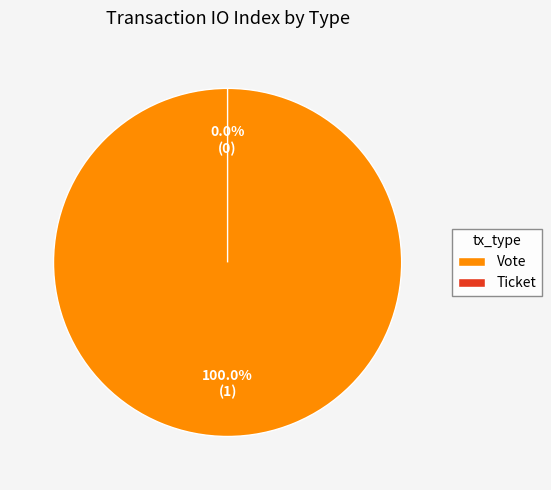

To the nearest percent, what is the difference between the largest and smallest slice percentages?

100%